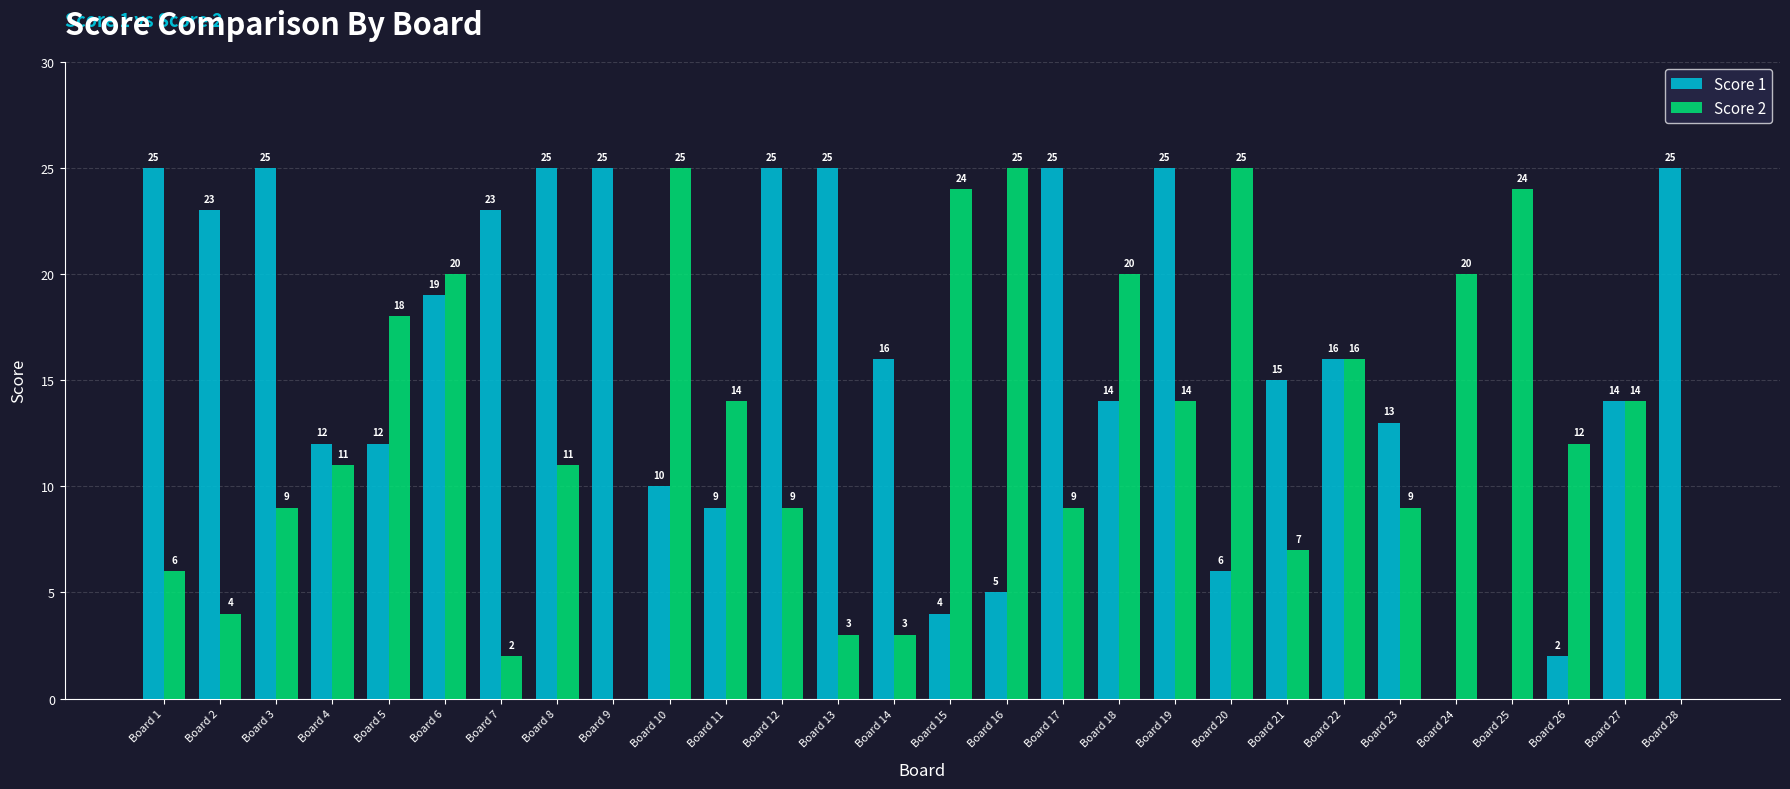

True or false: Score 1 has a value of 25 at Board 3.

True